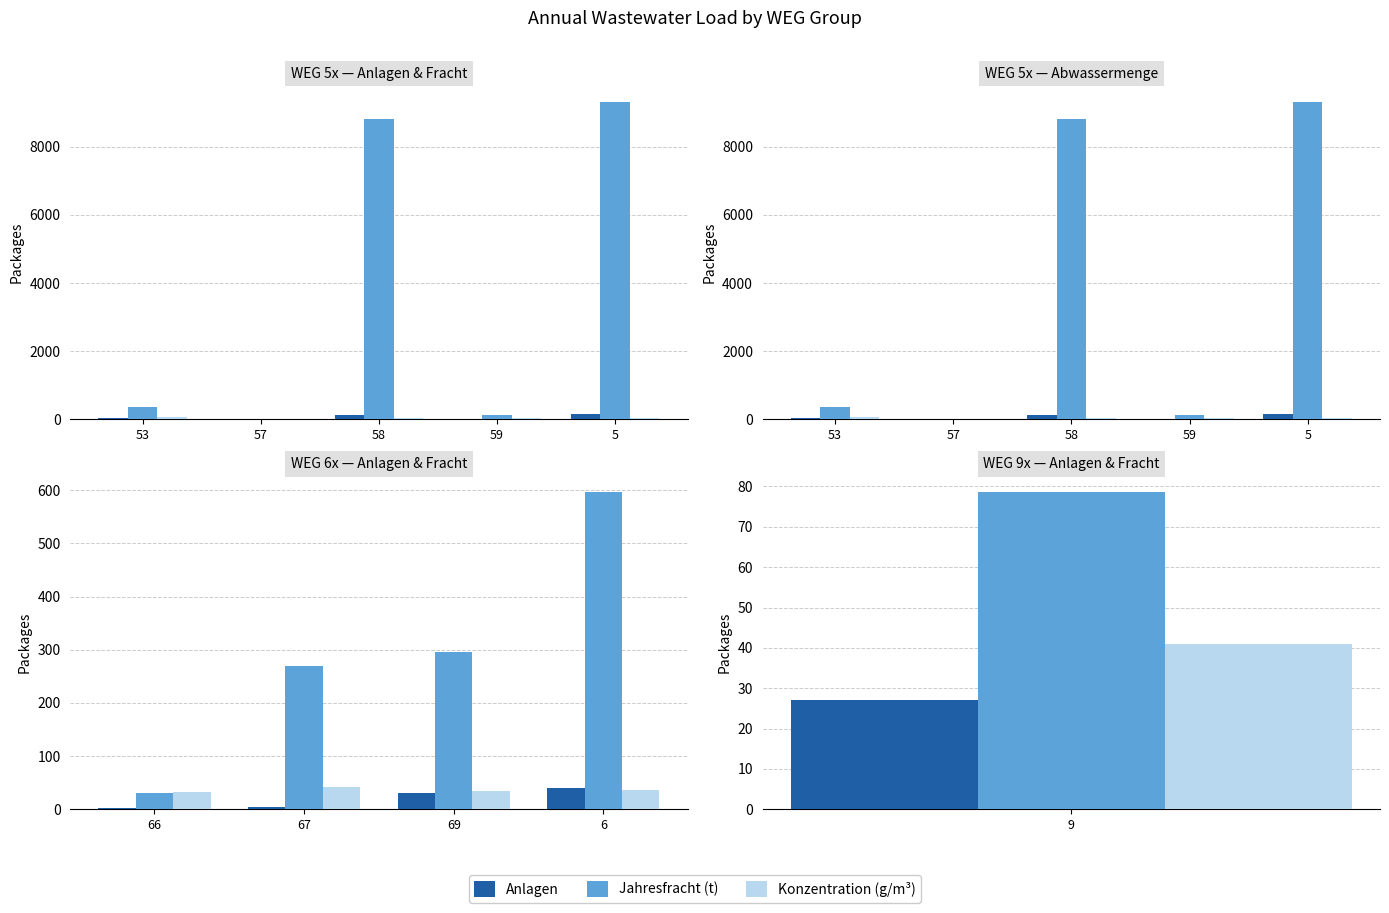

At how many categories does at least one series exceed 209?

3